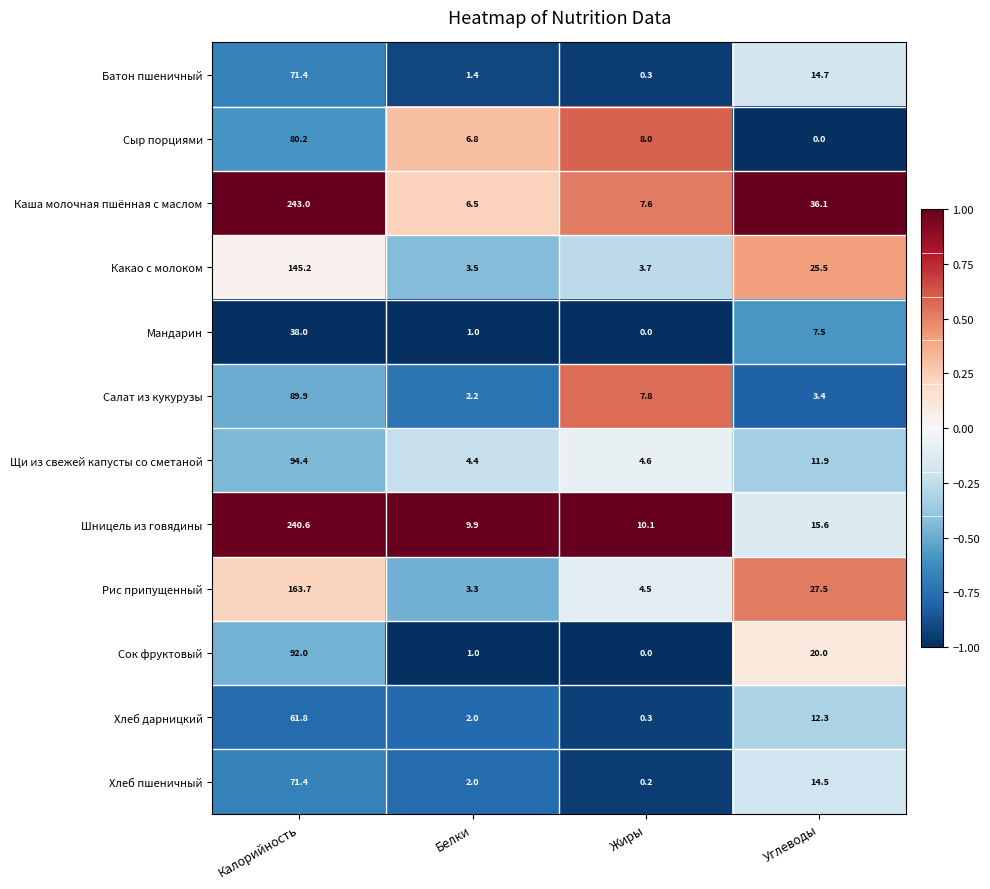

What is the total value across all series at Углеводы?

189.0